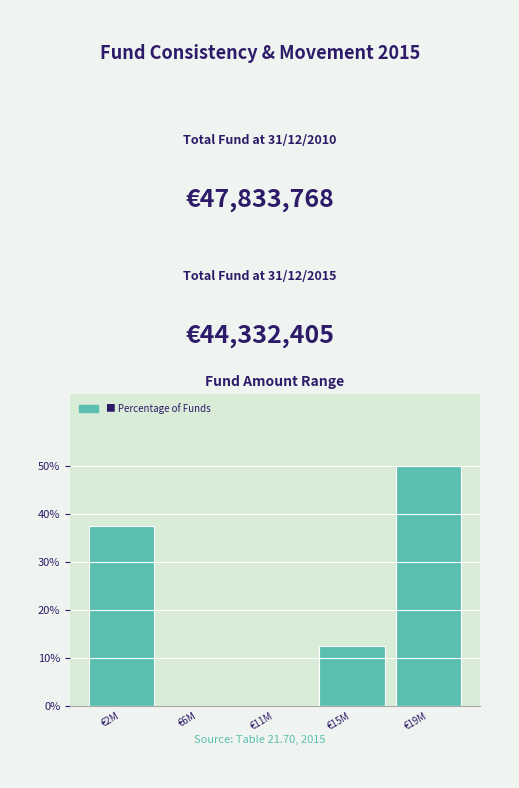

Reading left to right, extract all data points from this chart.

€2M=37.5	€6M=0.0	€11M=0.0	€15M=12.5	€19M=50.0